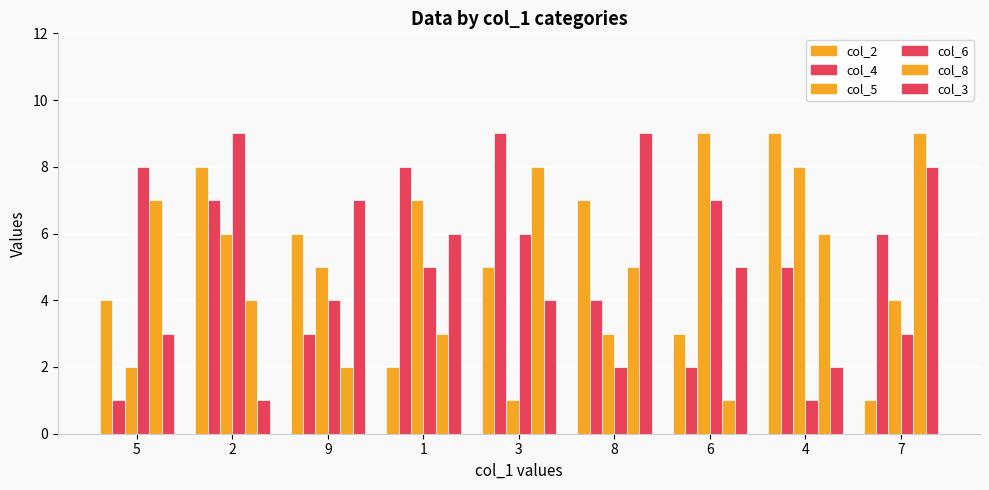

The value of col_5 at 7 is 4. True or false?

True